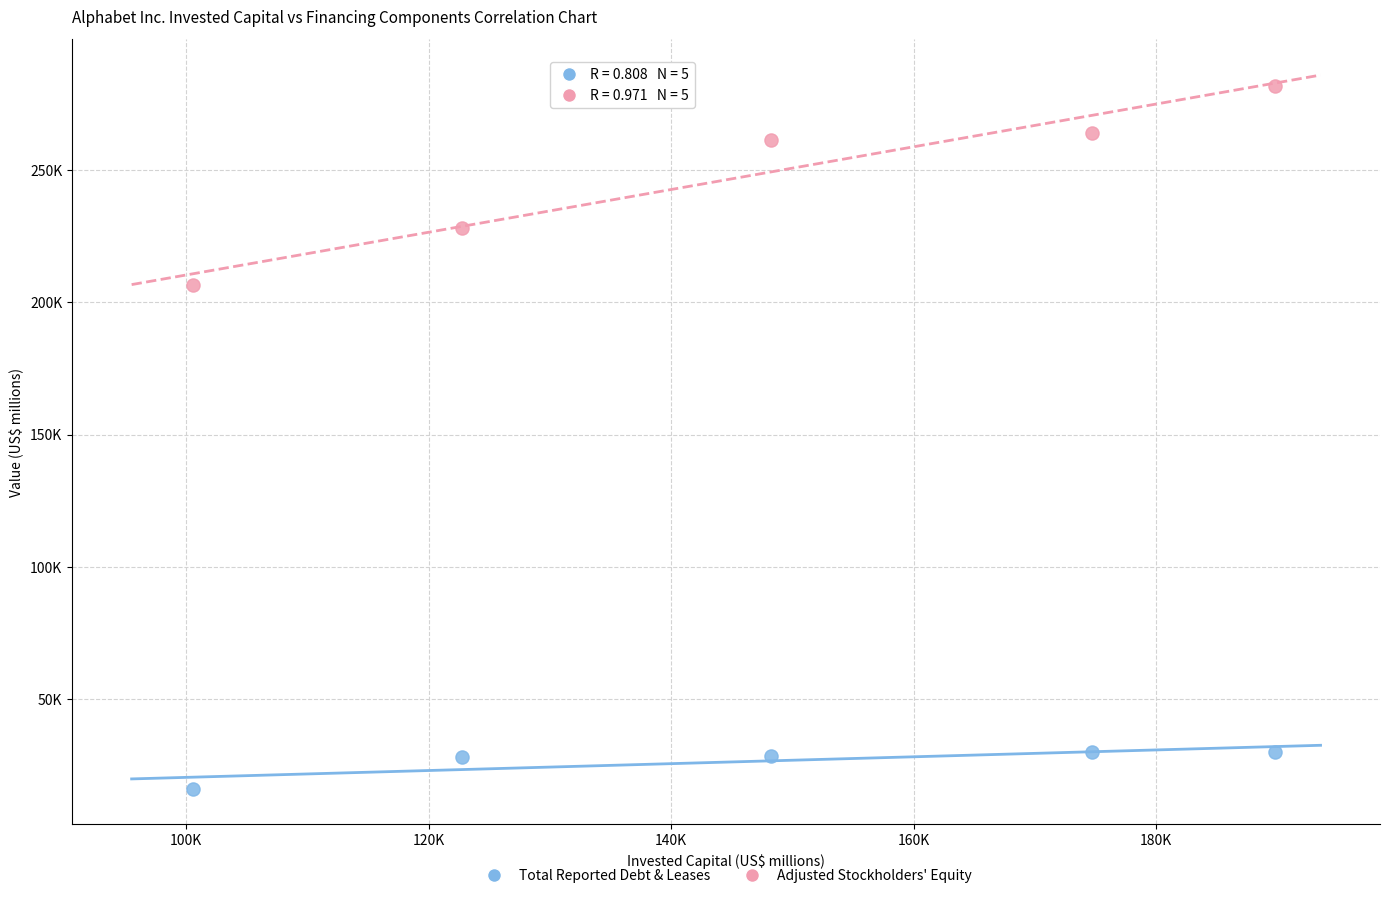

What are all the series names shown in the legend?

Total Reported Debt & Leases, Adjusted Stockholders' Equity